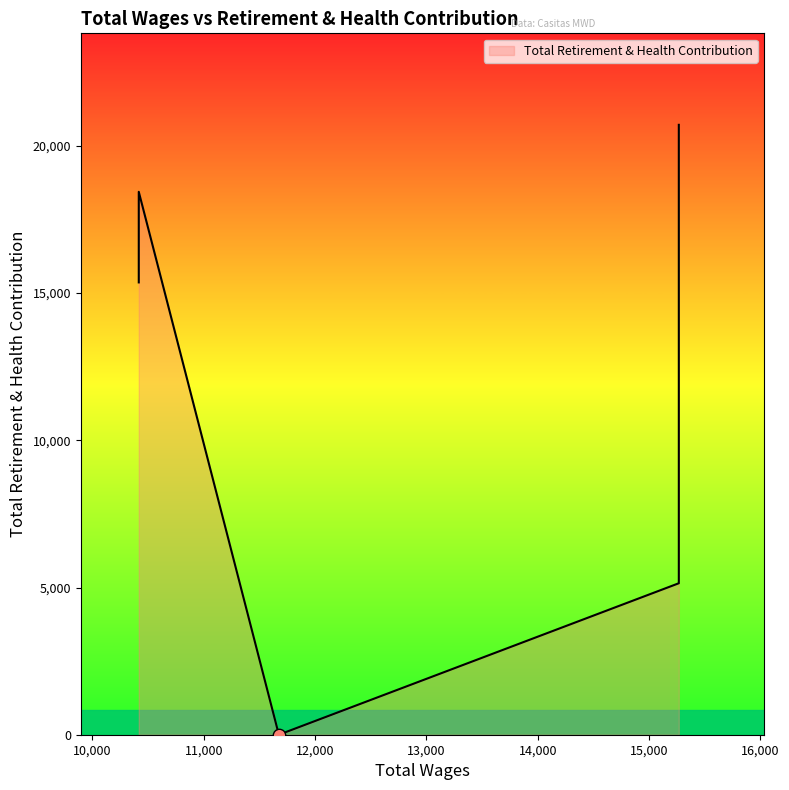

Between 10417.0 and 11675.0, which is larger?

10417.0